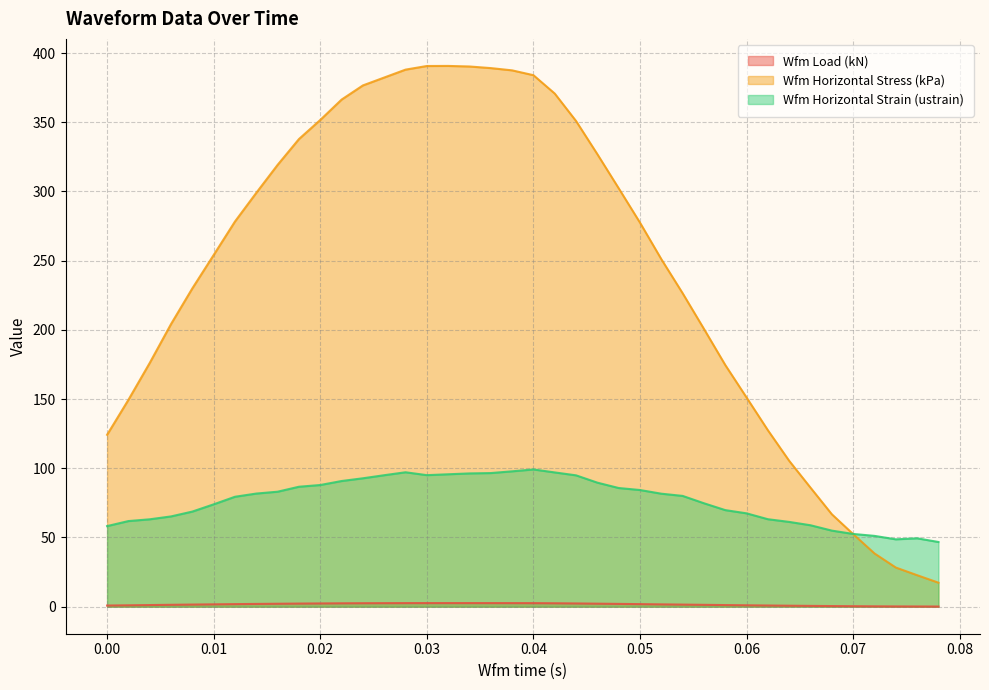

What is the highest value of the Wfm Horizontal Stress (kPa) series?

390.7